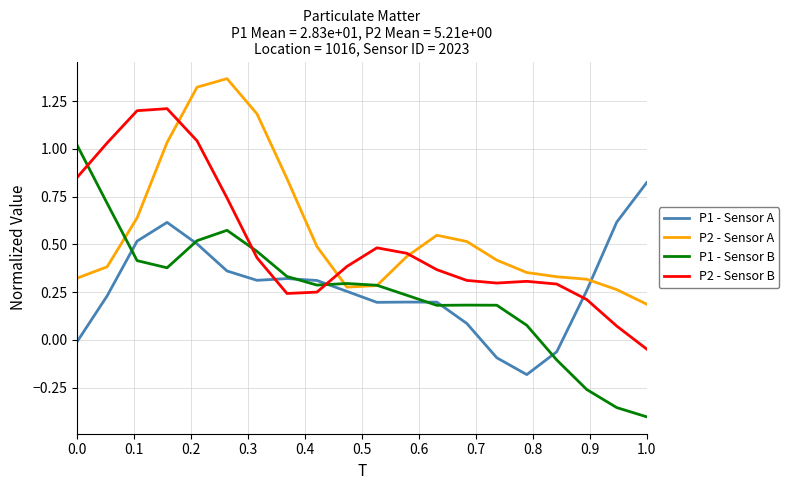

In P1 - Sensor A, how many points are higher than both neighbors (excluding endpoints)?

3